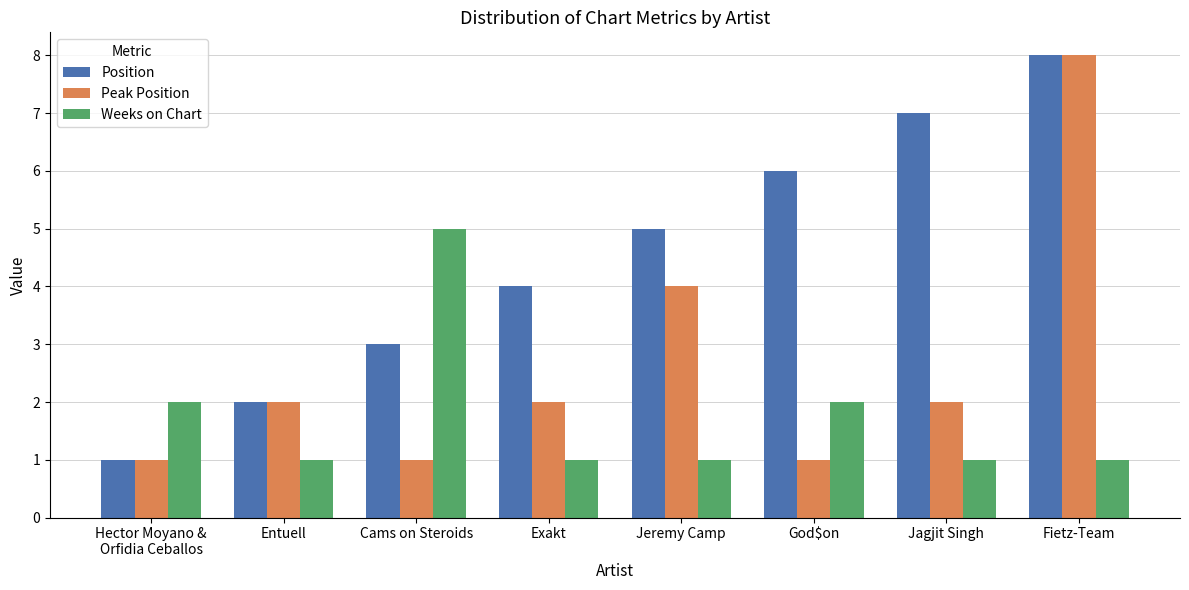

Count the Peak Position values in the range 1 to 4.

7